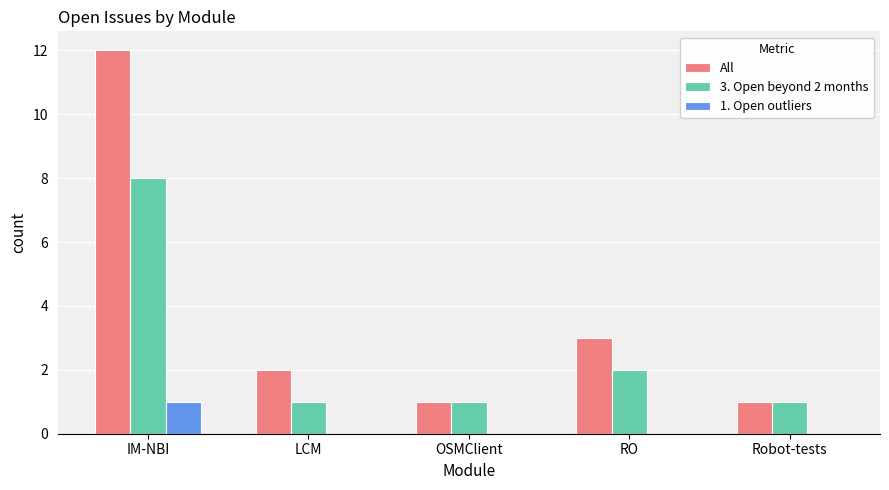

Which series has the largest total across all categories?

All